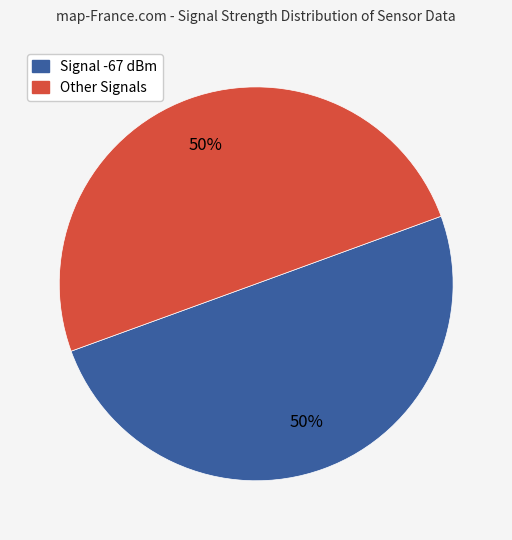

To the nearest percent, what is the average slice percentage?

50%